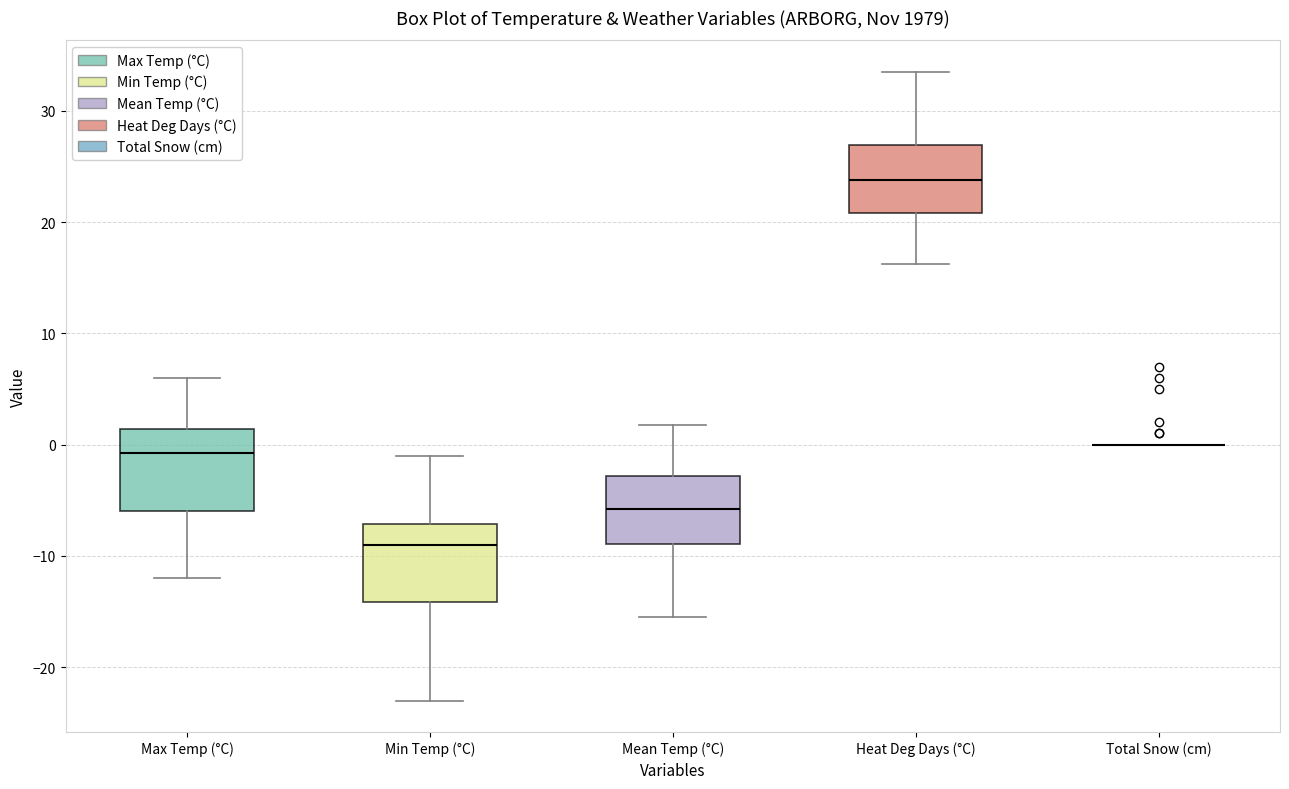

Reading left to right, transcribe this box plot: for each box, give where its median line is, the range the box spans, and where its two whiskers end, as read against the y-axis. The values are not printed on the chart, so give them approximately, as read against the axis.

Max Temp (°C): median -1, box -6 to 1, whiskers -12 to 6
Min Temp (°C): median -9, box -14 to -7, whiskers -23 to -1
Mean Temp (°C): median -6, box -9 to -3, whiskers -15 to 2
Heat Deg Days (°C): median 24, box 21 to 27, whiskers 16 to 34
Total Snow (cm): box collapsed to a line at 0, whiskers 0 to 0